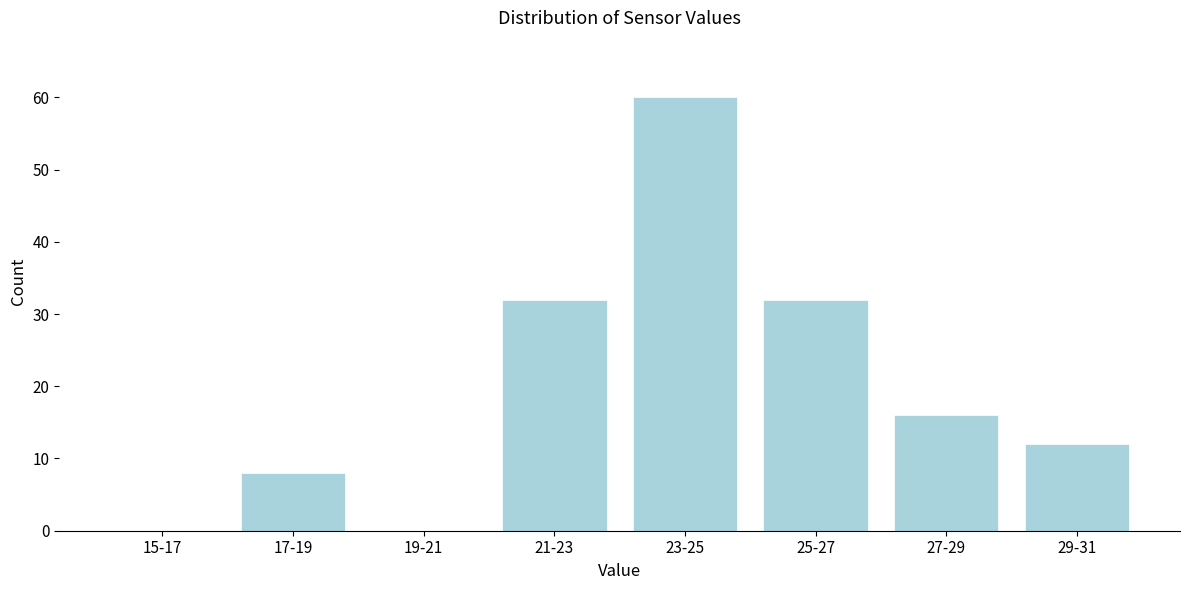

Reading left to right, extract all data points from this chart.

15-17=0	17-19=8	19-21=0	21-23=32	23-25=60	25-27=32	27-29=16	29-31=12